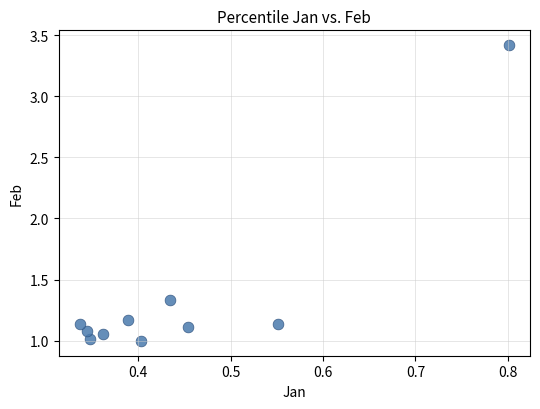

What is the average X value?

0.4